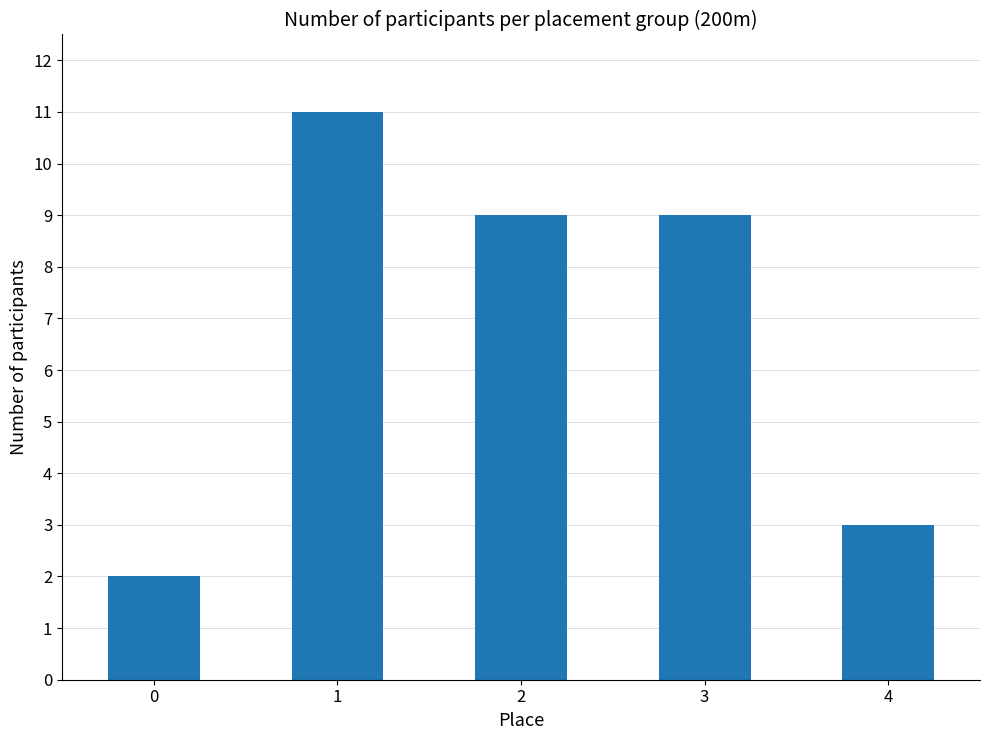

The value at 2 is 9. True or false?

True